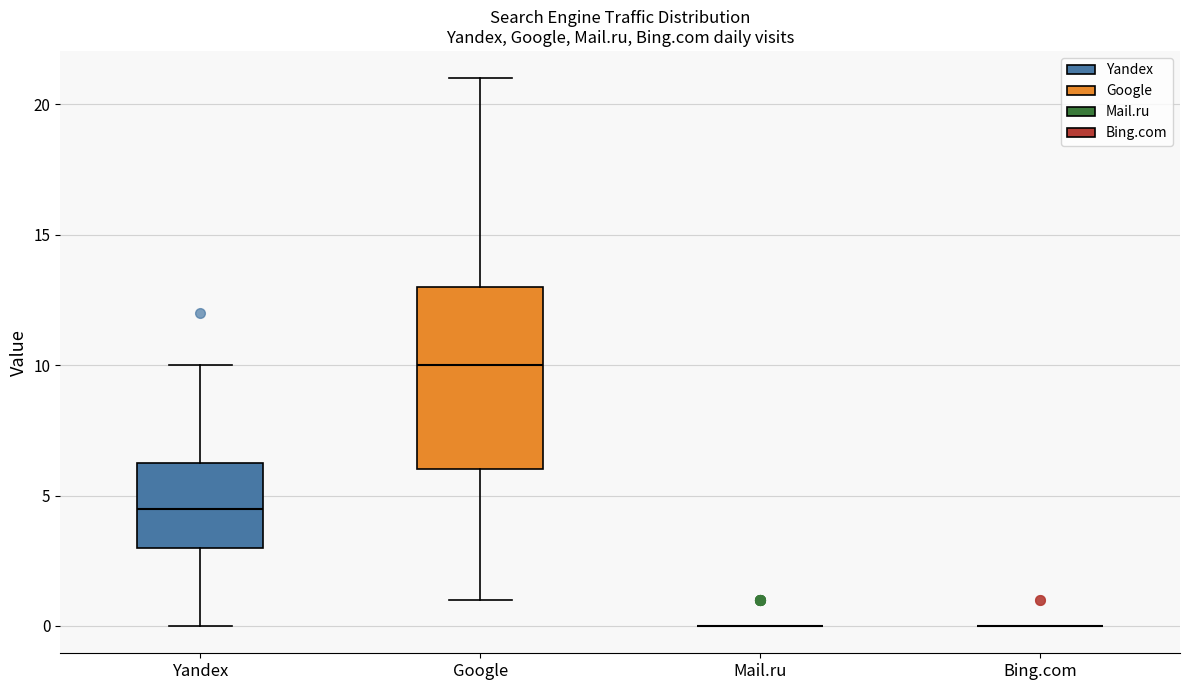

Reading left to right, read every box against the y-axis: the position of its median line, the range the box covers, and the ends of its whiskers. The values are not printed on the chart, so give them approximately, as read against the axis.

Yandex: median 4.5, box 3.0 to 6.5, whiskers 0.0 to 10.0
Google: median 10.0, box 6.0 to 13.0, whiskers 1.0 to 21.0
Mail.ru: box collapsed to a line at 0.0, whiskers 0.0 to 0.0
Bing.com: box collapsed to a line at 0.0, whiskers 0.0 to 0.0